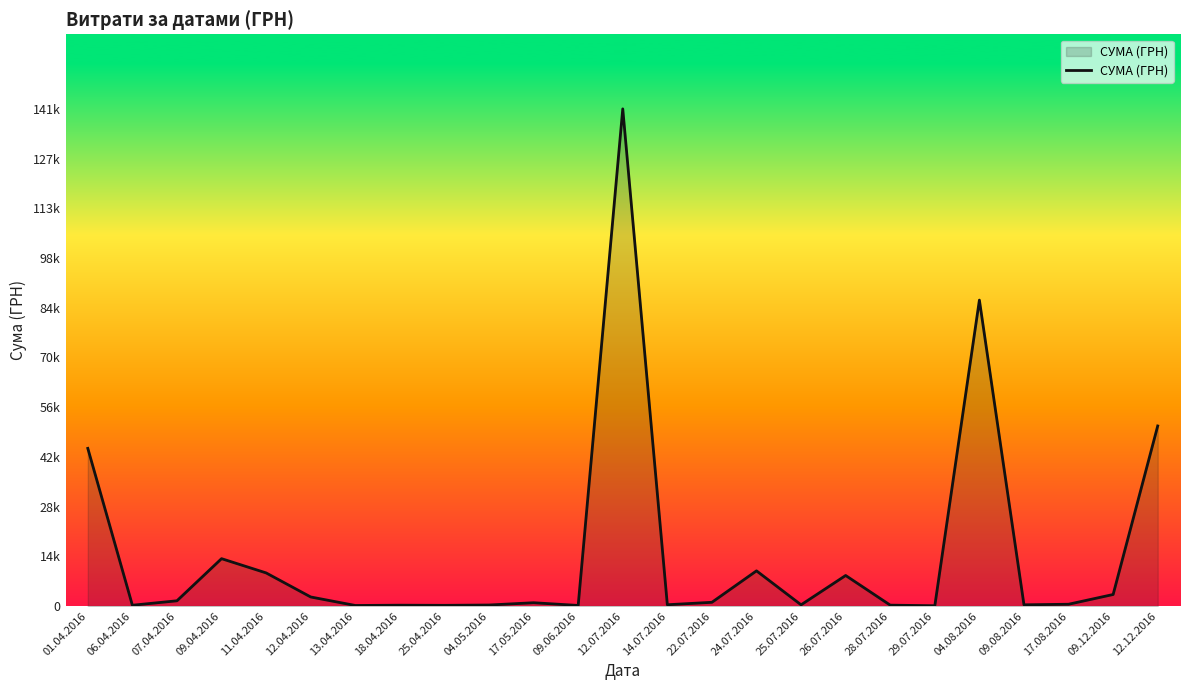

What is the value of the 7th point from the left?

173.9